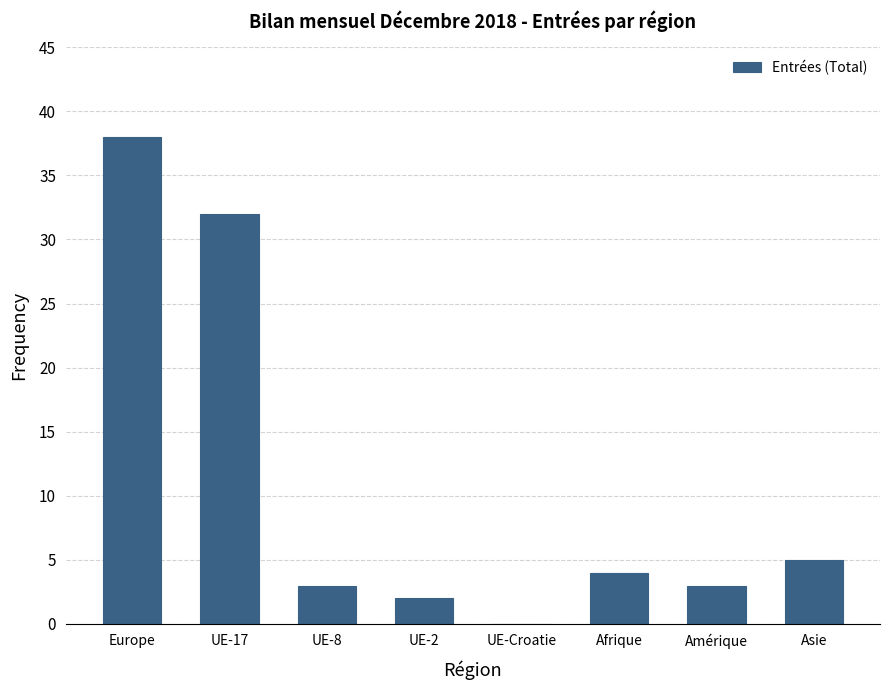

The chart shows a value of 17 at Europe. True or false?

False